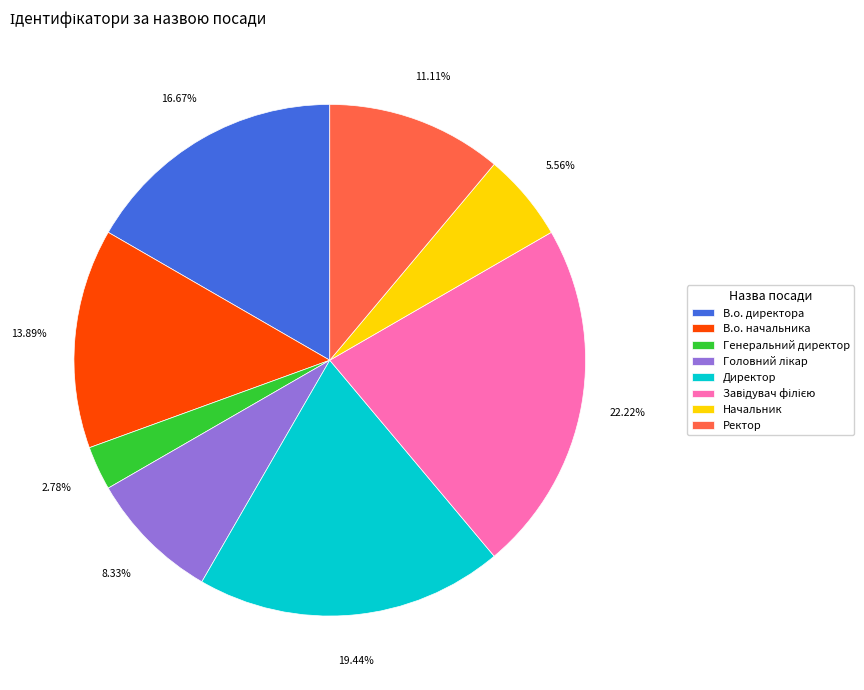

Is the sum of В.о. директора and Директор greater than half?

No